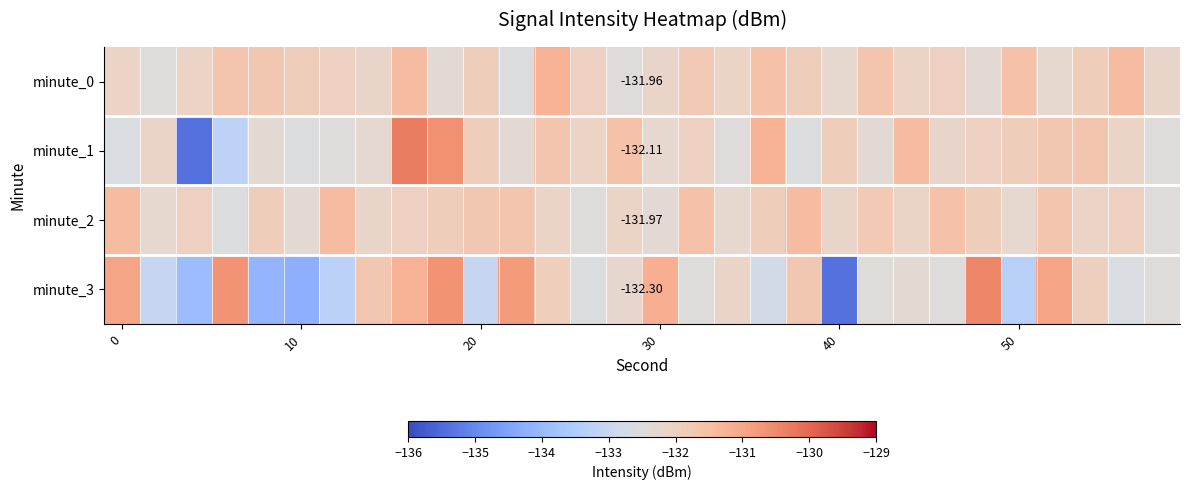

How many values in the minute_1 series are below -132?

17